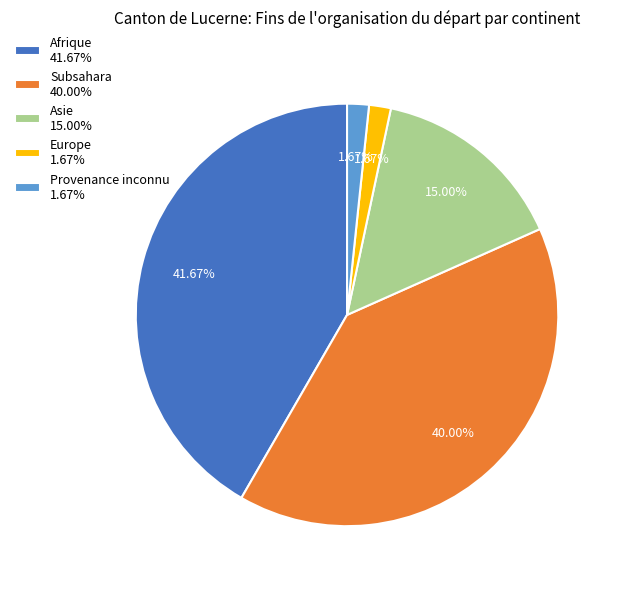

What is the ratio of the value at Afrique 41.67% to the value at Subsahara 40.00%?

1.0